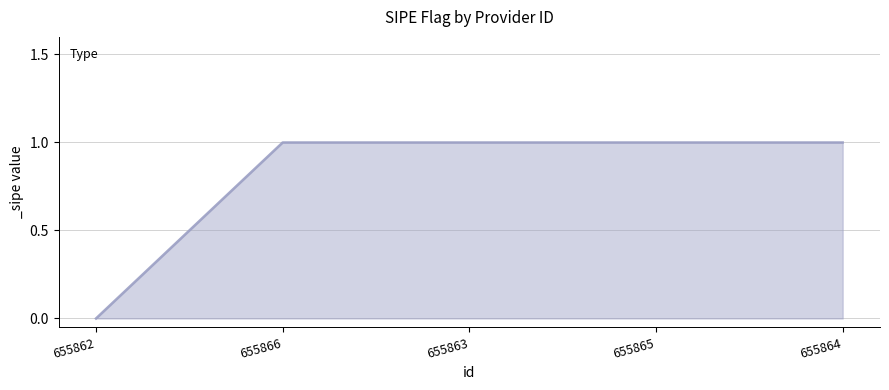

How many lines are shown in the chart?

1